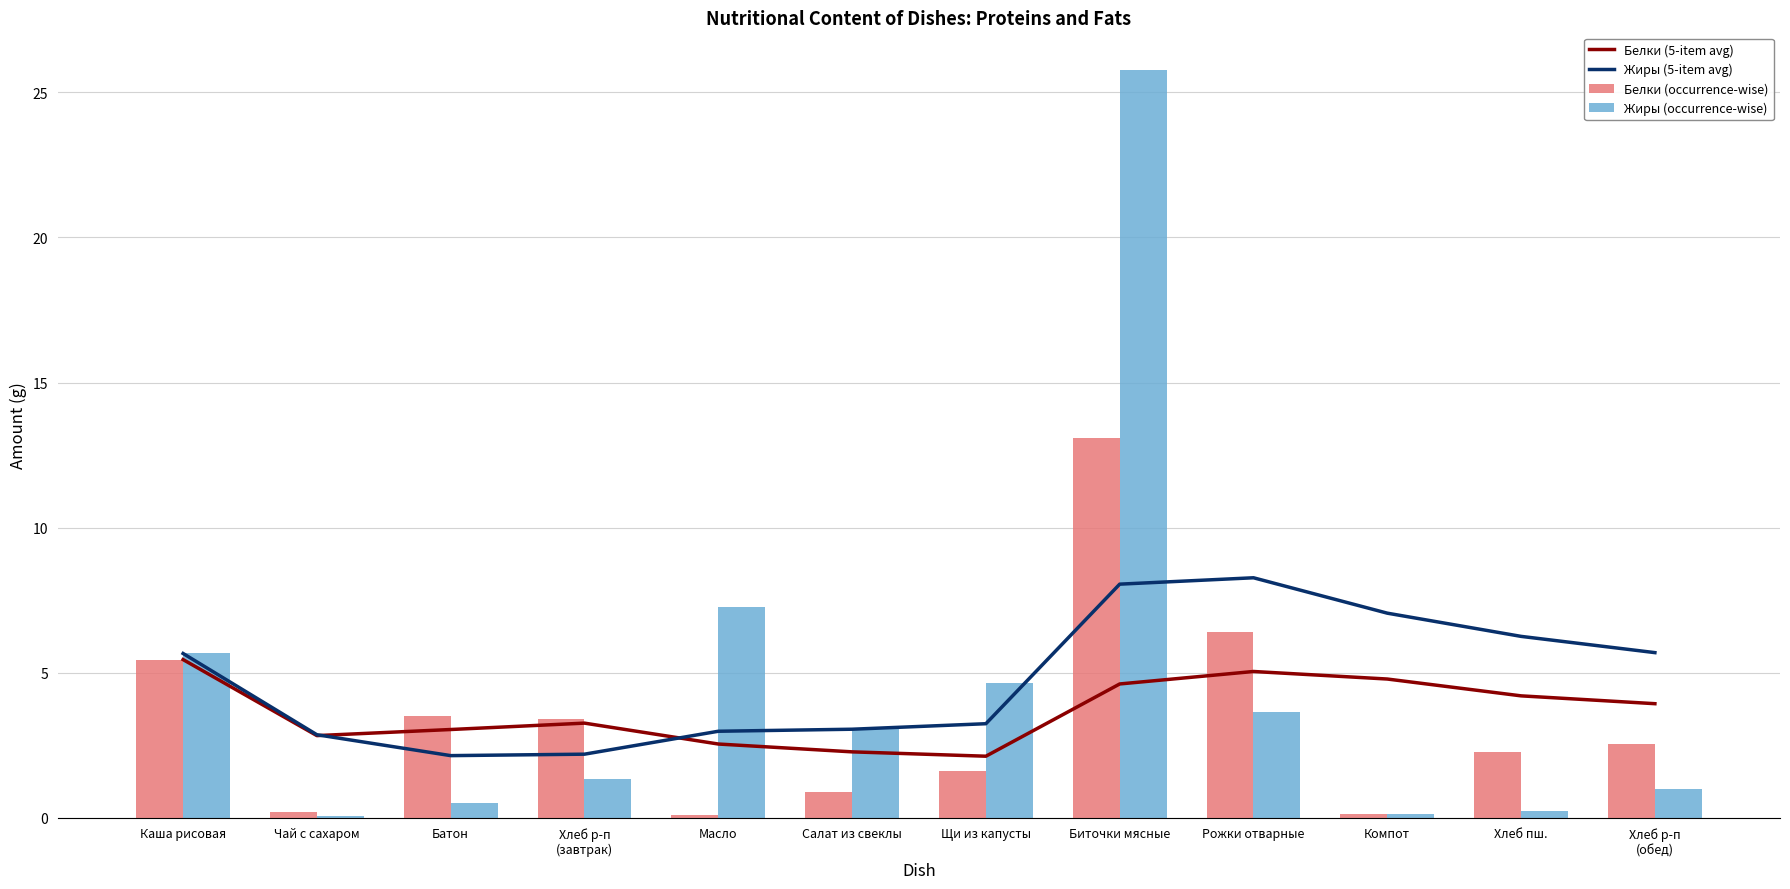

What are all the series names shown in the legend?

Белки (5-item avg), Жиры (5-item avg), Белки (occurrence-wise), Жиры (occurrence-wise)